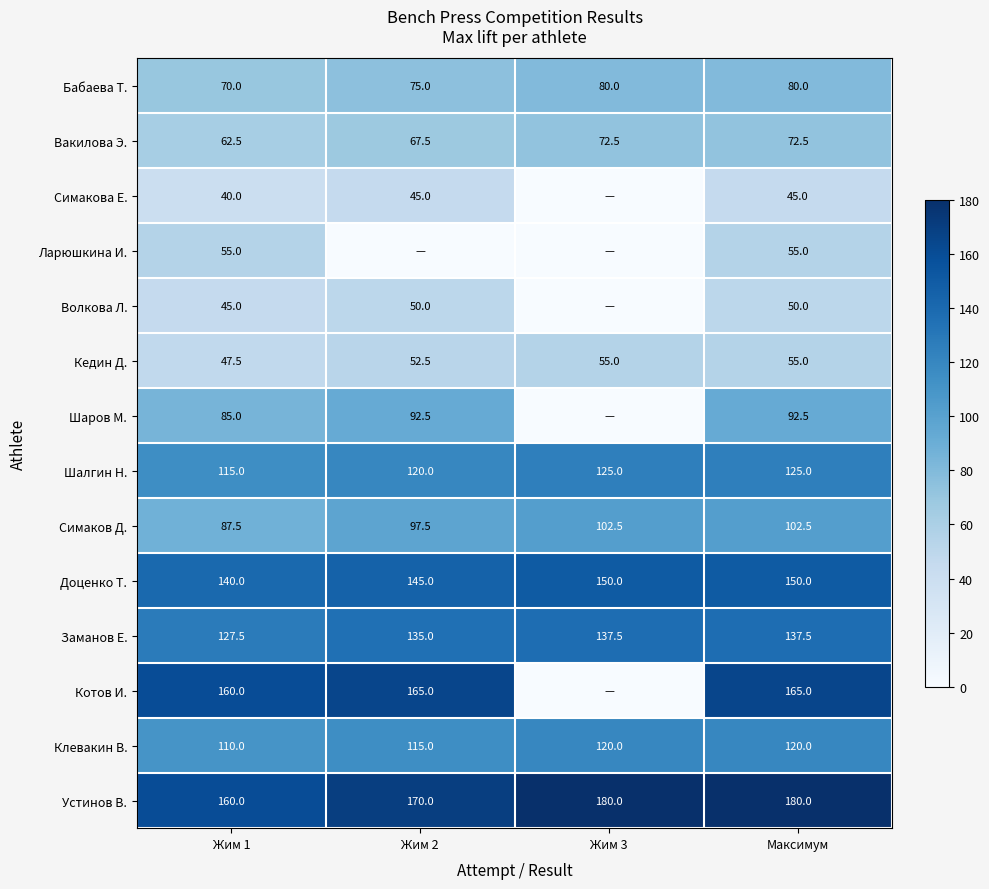

What is the highest value of the Заманов Е. series?

137.5